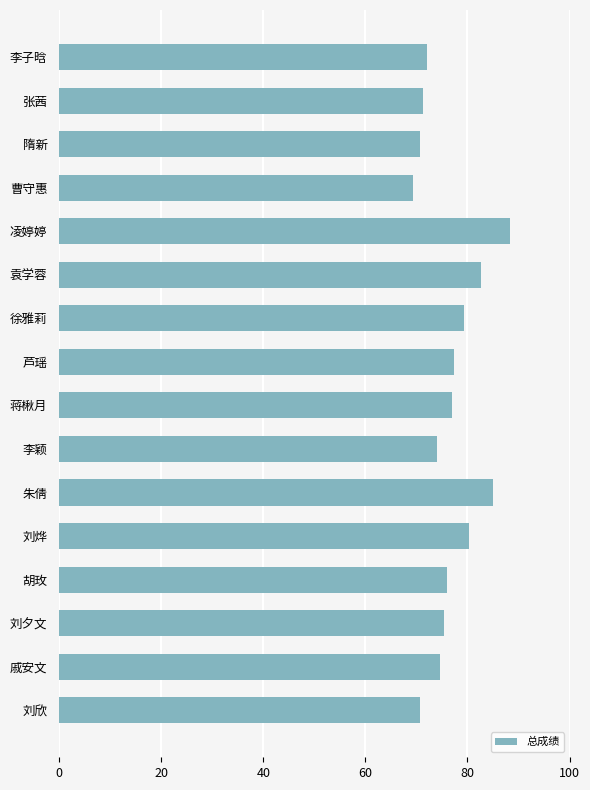

Which category has the highest value across all series?

凌婷婷